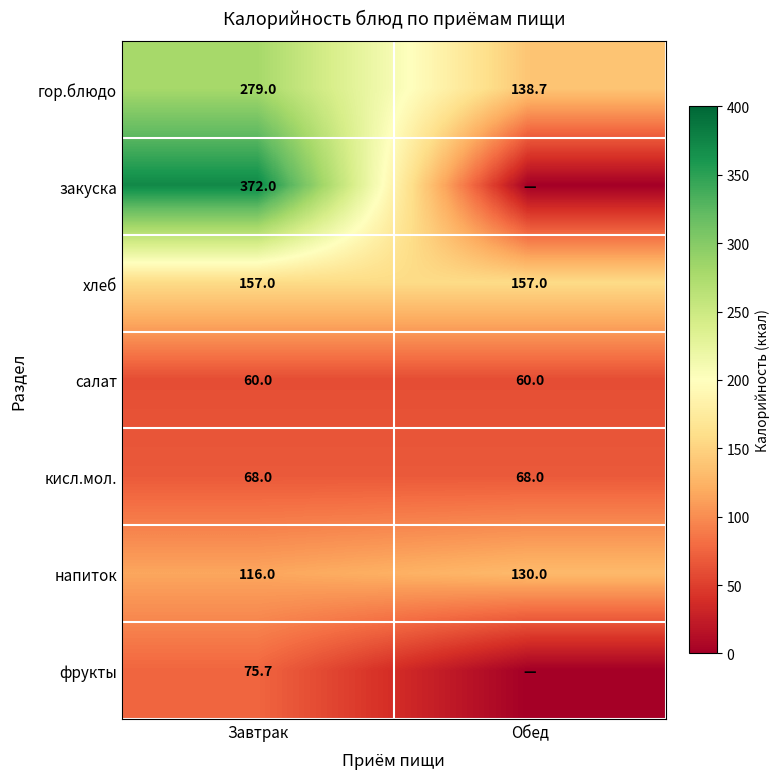

What is the highest value of the напиток series?

130.0